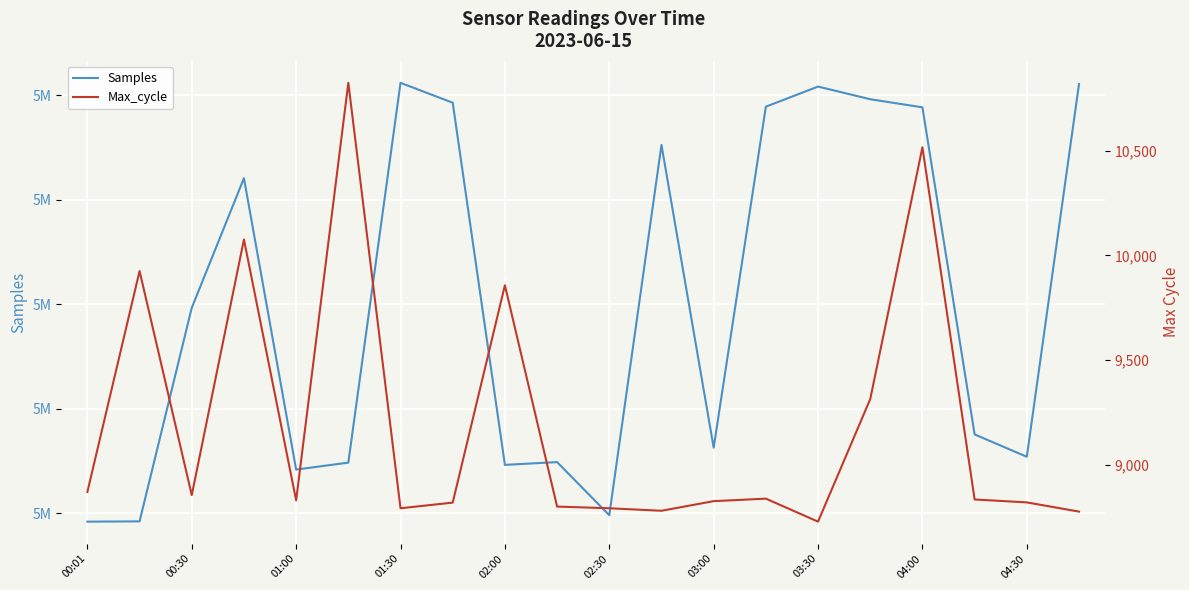

List the series in order of their peak value, lowest first.

Max_cycle, Samples